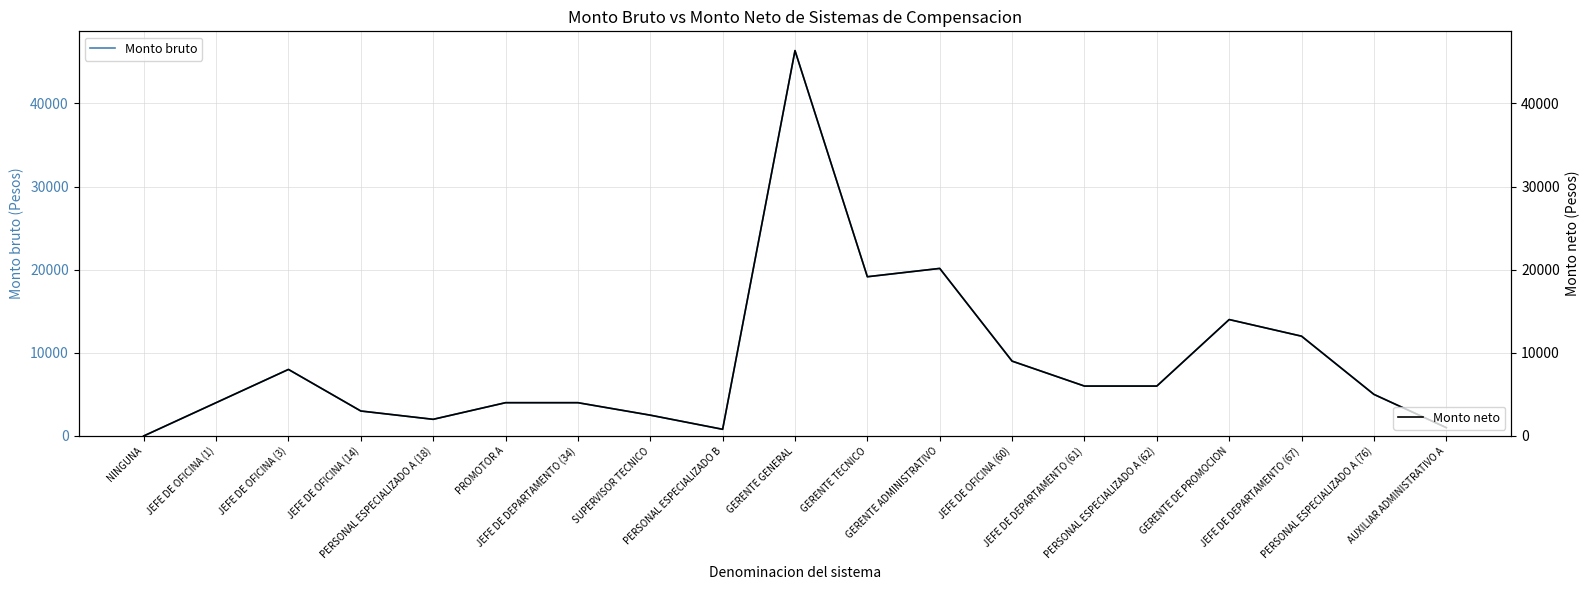

How many data points does each series have?

19